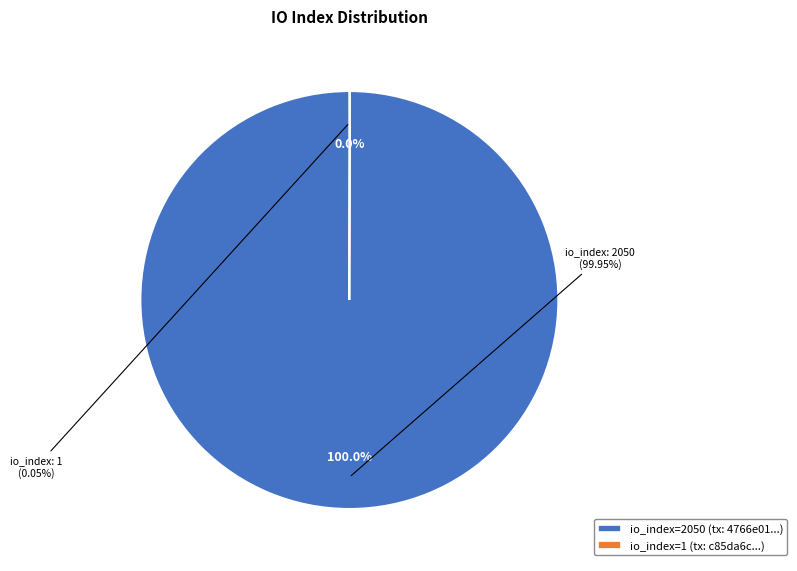

The io_index_2050 slice represents 88% of the pie. True or false?

False